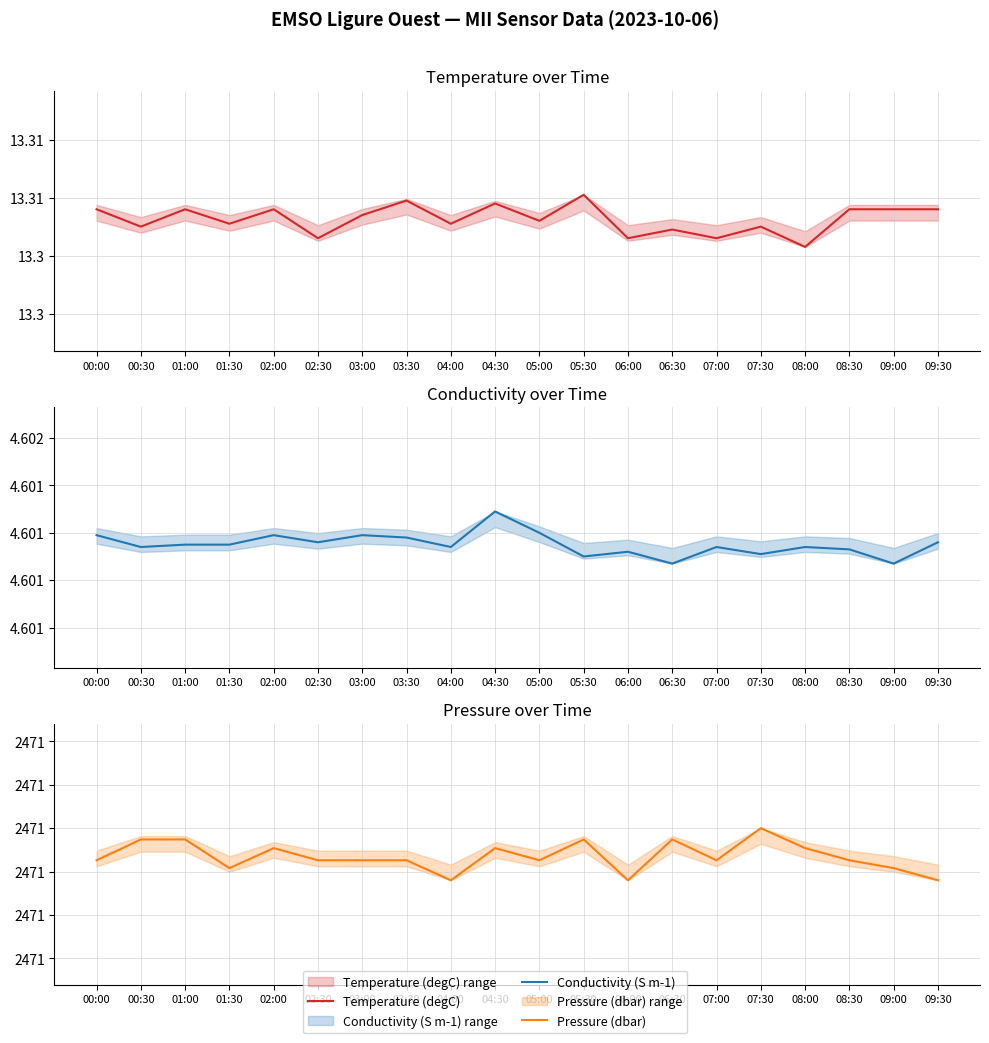

True or false: Temperature (degC) has a value of 13.3 at 08:00.

True